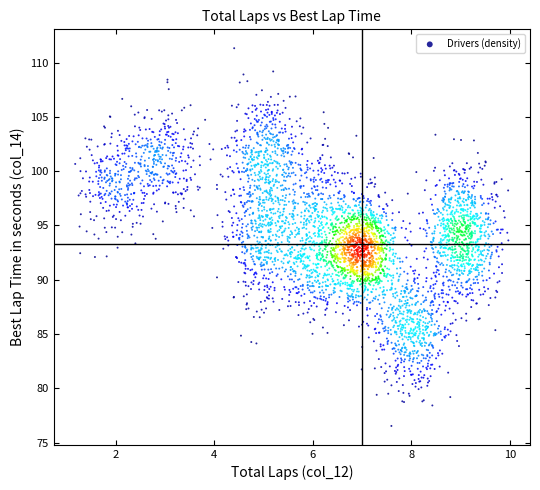

What is the range of Y values (max minus min)?

34.8